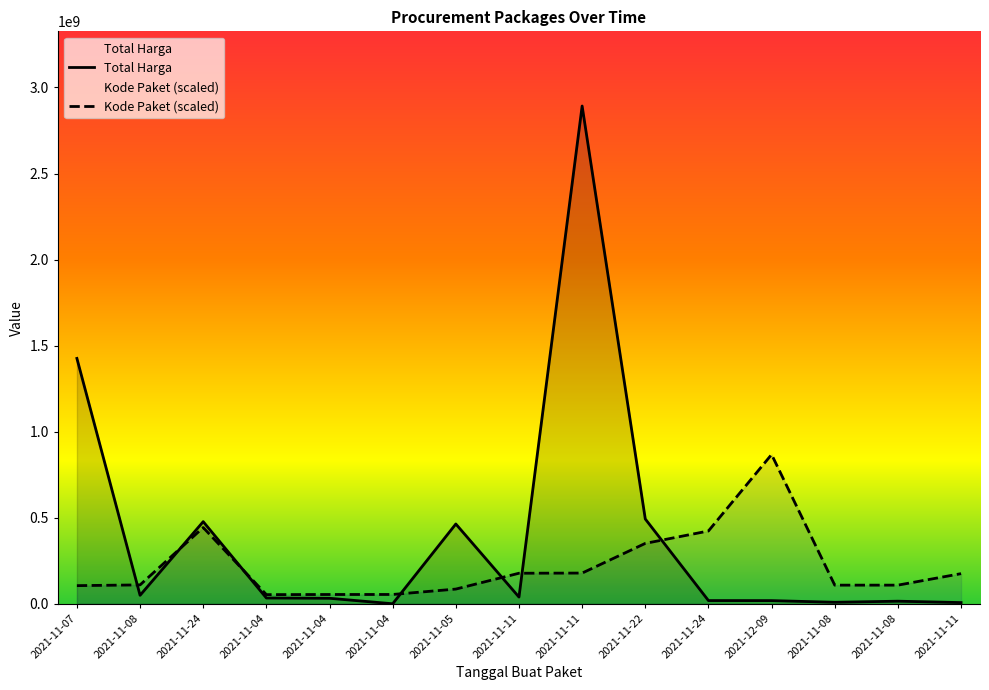

What is the label of the 2nd point from the right?

2021-11-08